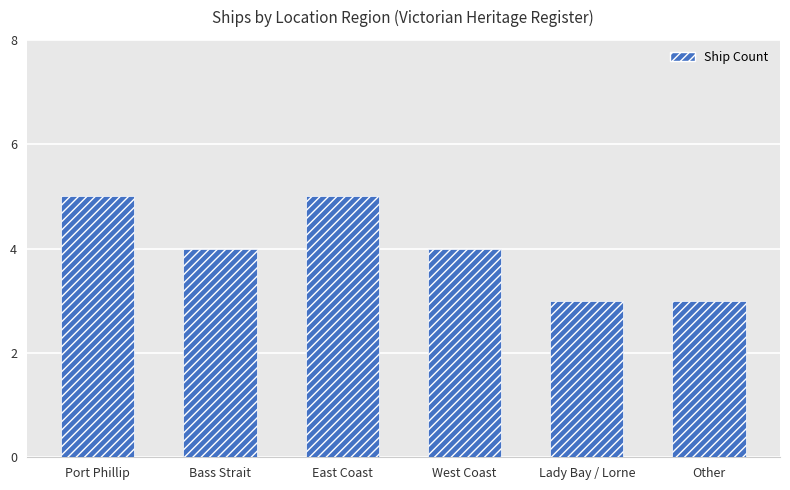

What value does the data have at Port Phillip?

5